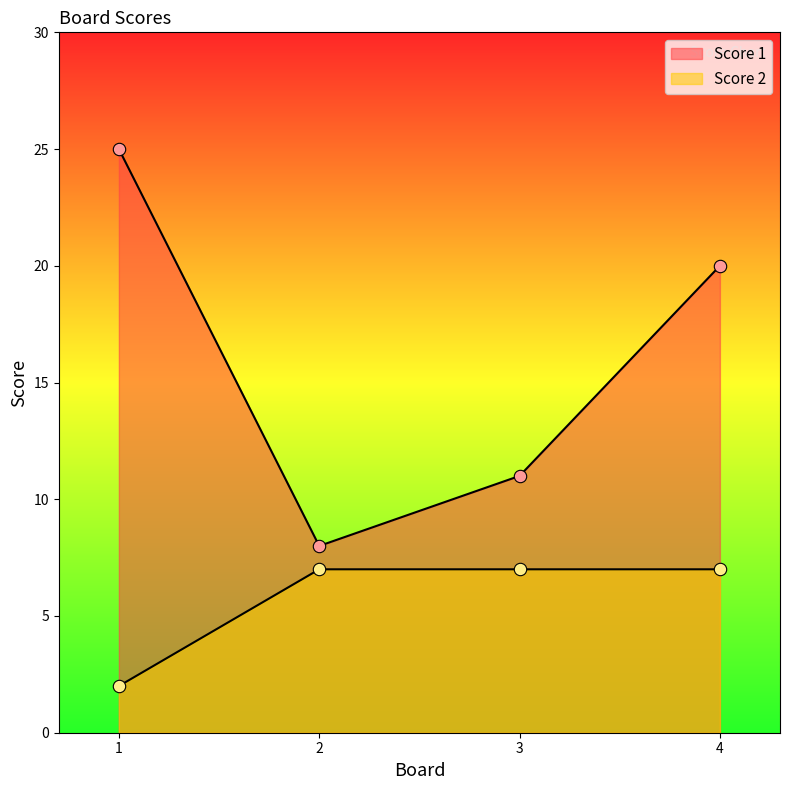

Is the value of Score 1 at 3 greater than the value of Score 2 at 2?

Yes